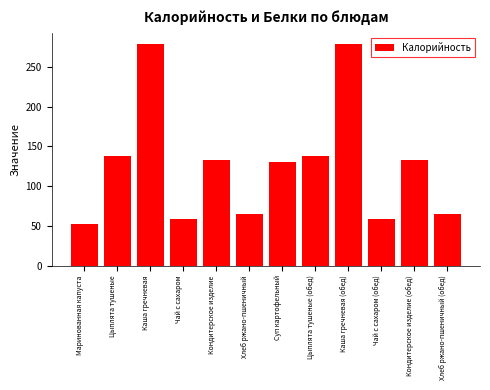

Reading left to right, list all the values displayed in this chart.

52.8	137.7	279.0	58.0	133.2	65.0	130.4	137.7	279.0	58.0	133.2	65.0